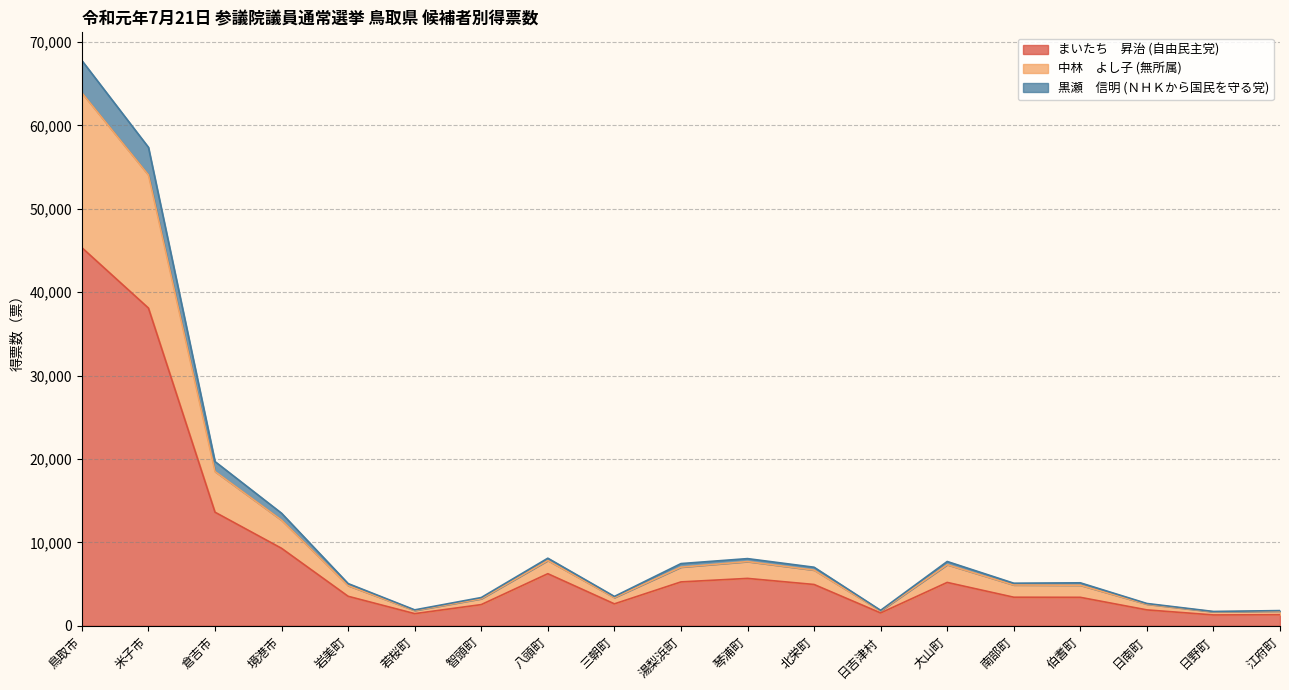

At which category is the sum across all series the highest?

鳥取市